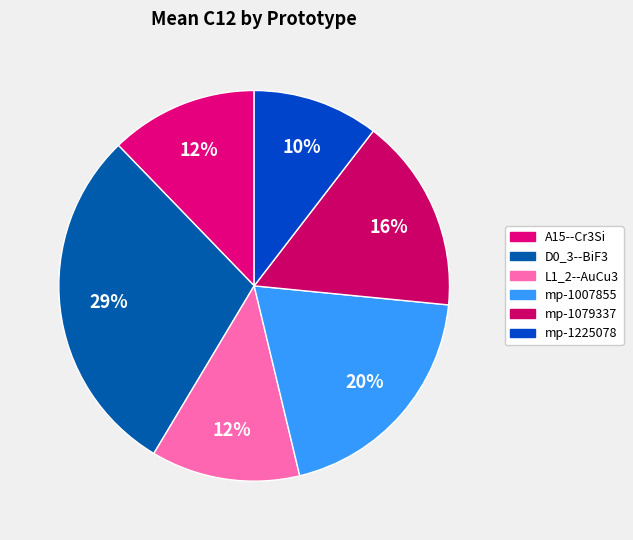

Does L1_2--AuCu3 represent more than half of the total?

No